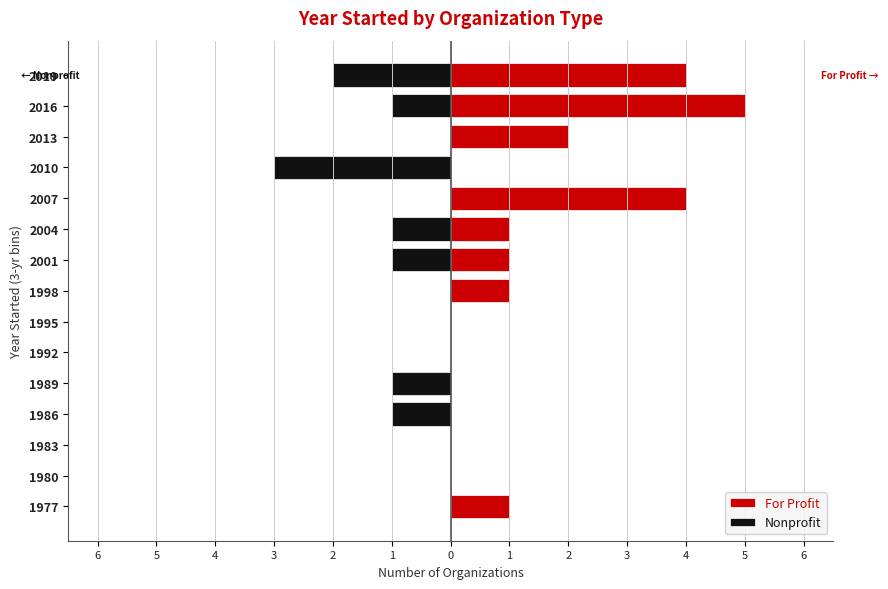

Which has a higher value, 2 or 3?

2